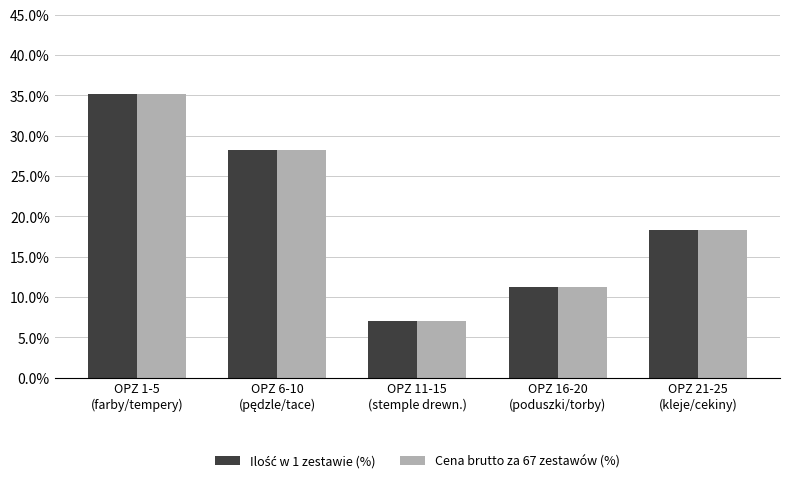

At how many categories does at least one series exceed 8?

4